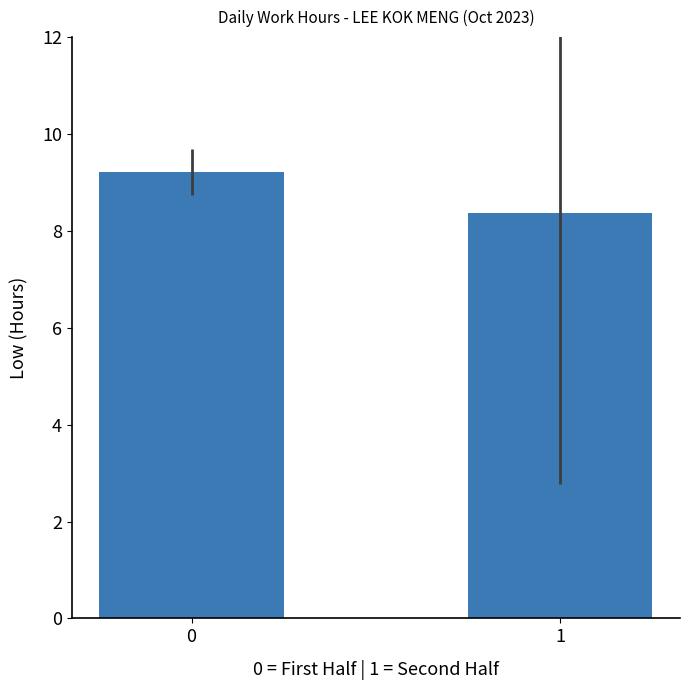

Does the chart contain any negative values?

No